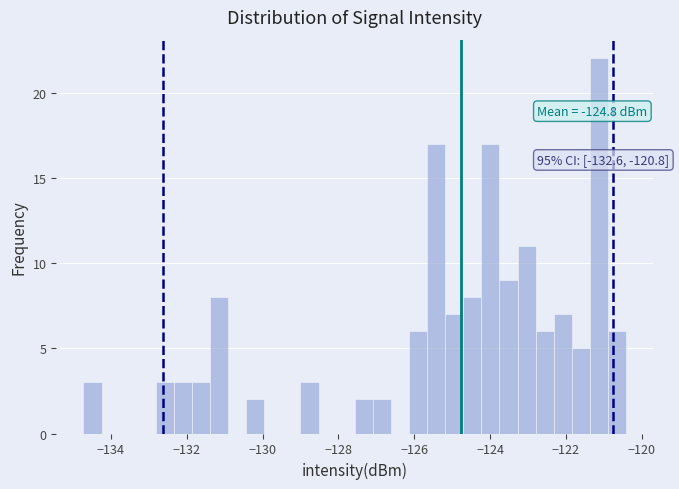

Around what value on the x-axis is the tallest bar? Give the approximate position of its centre, as read against the axis.

-121.2